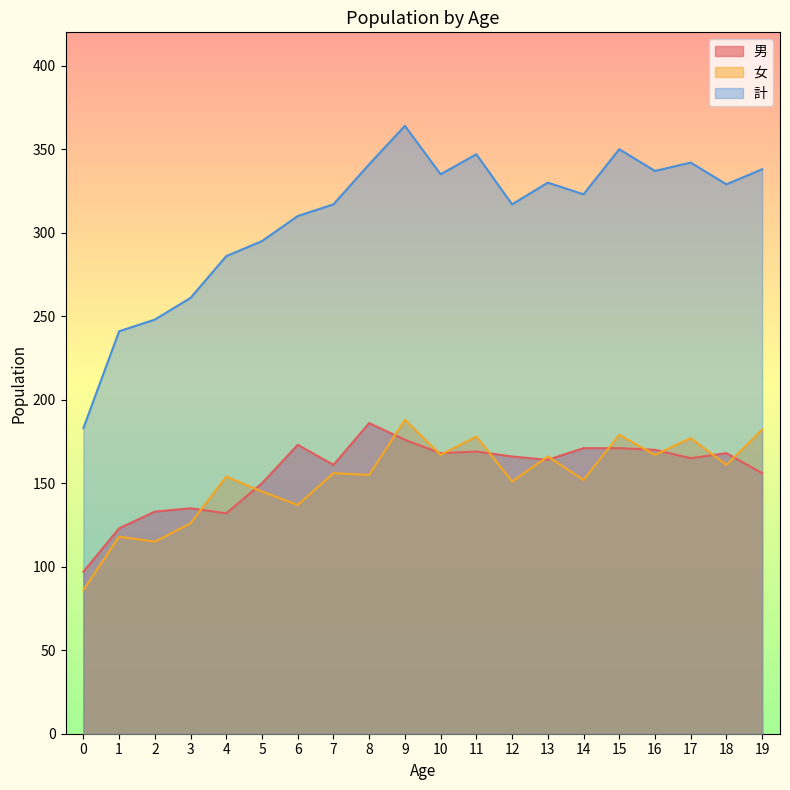

At which label is 計 closest to 273?

3